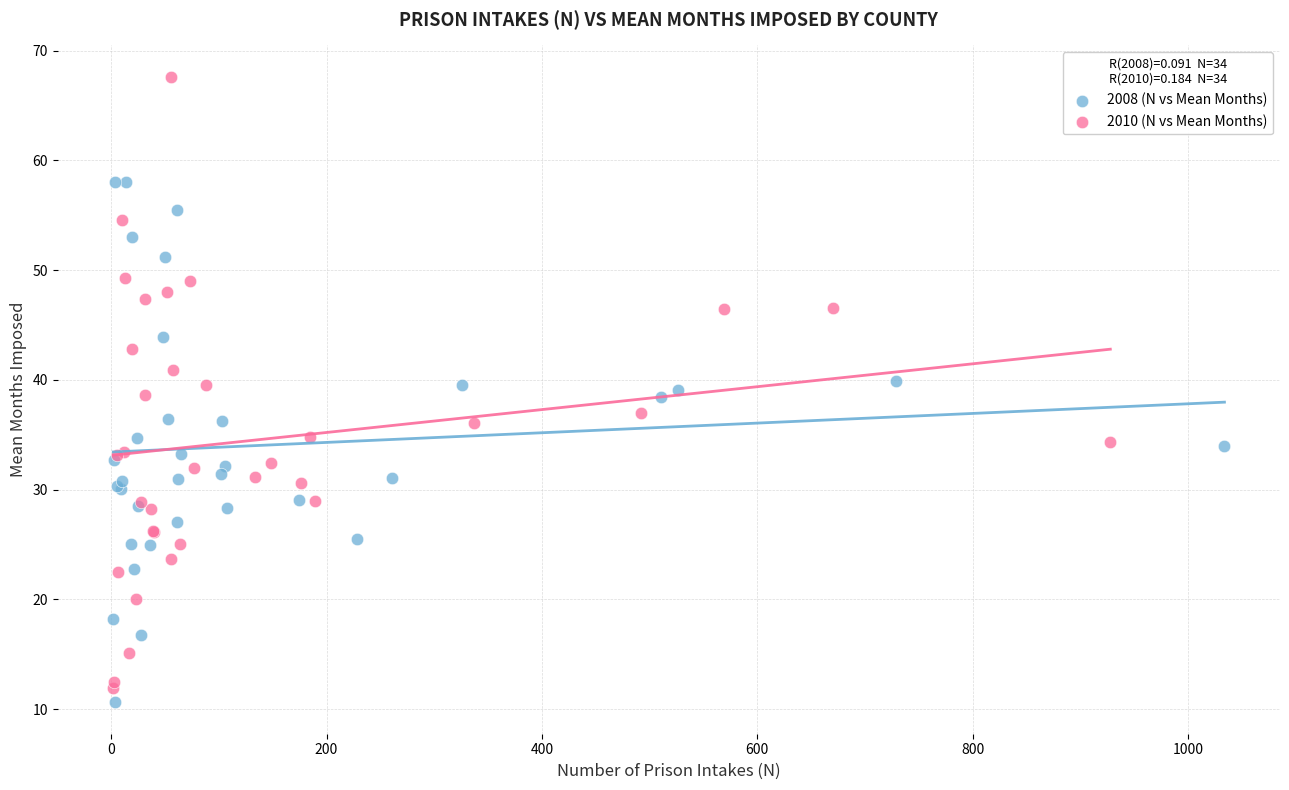

Which series reaches the maximum Y coordinate?

2010 (N vs Mean Months)